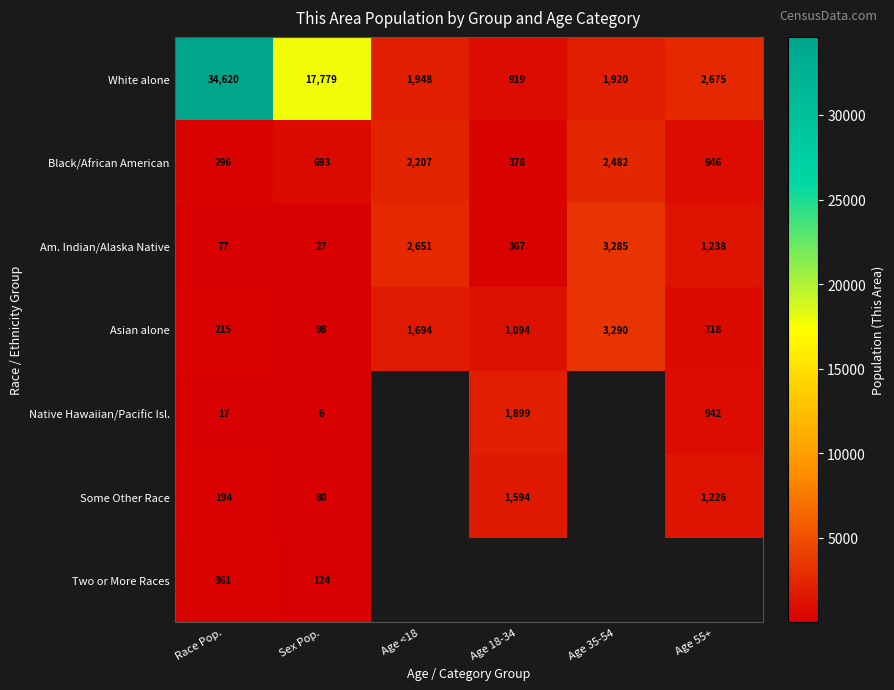

Where does the Black/African American series first go above 946?

Age <18